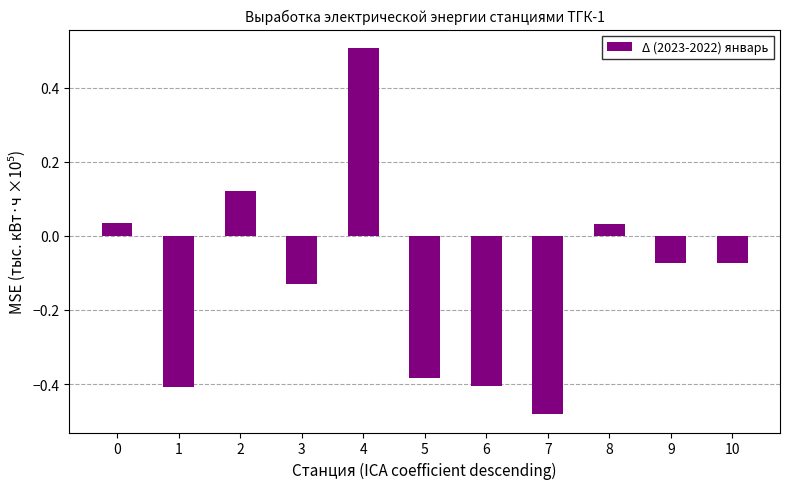

Is it true that the value at 5 is -0.4?

True